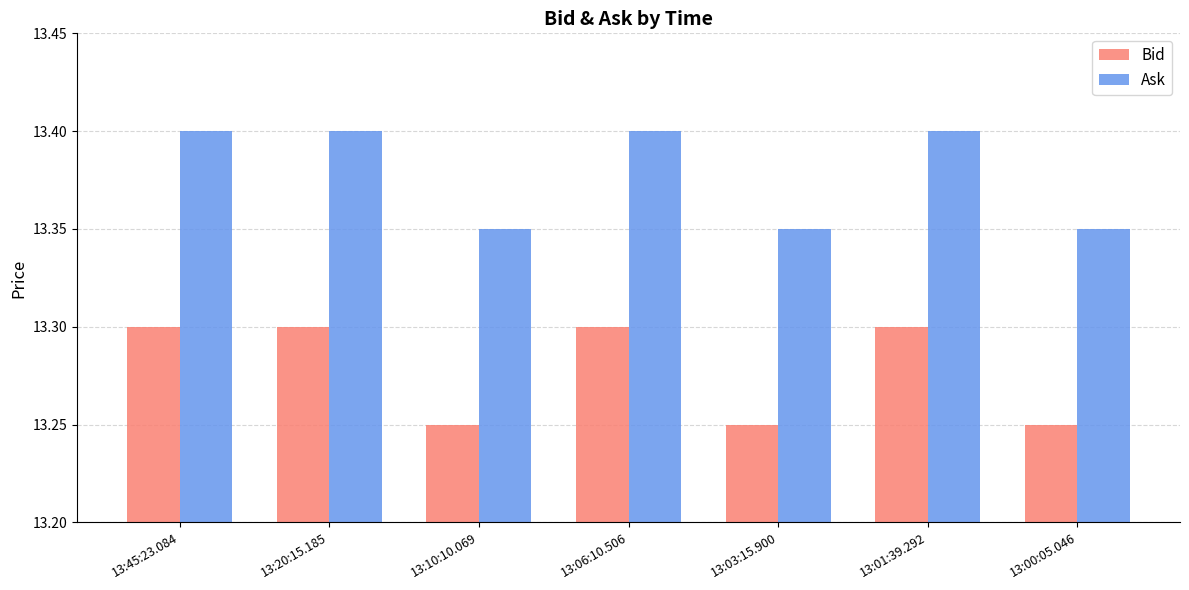

True or false: Ask has a value of 13.4 at 13:01:39.292.

True